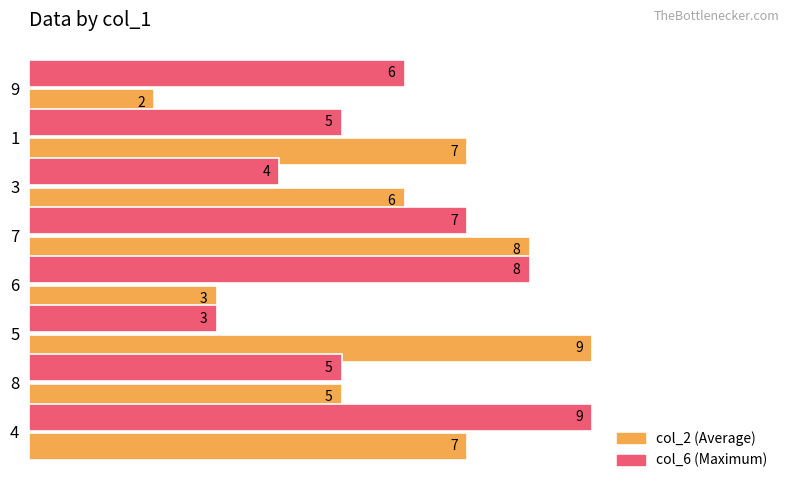

Which label corresponds to the smallest value in the chart?

9